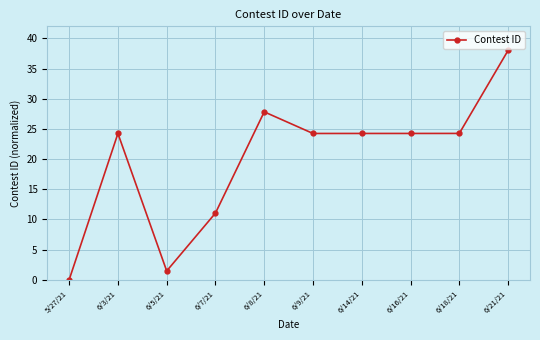

What is the change in value from 6/8/21 to 6/18/21?

-3.6